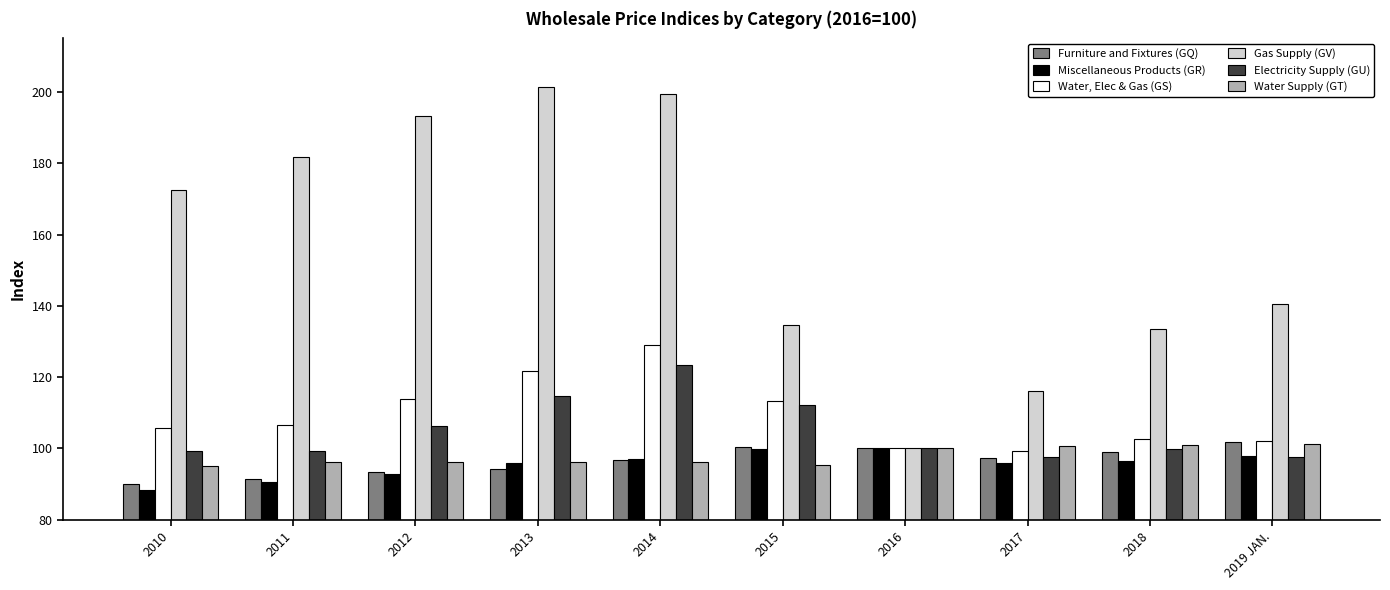

How many distinct data groups are displayed?

6